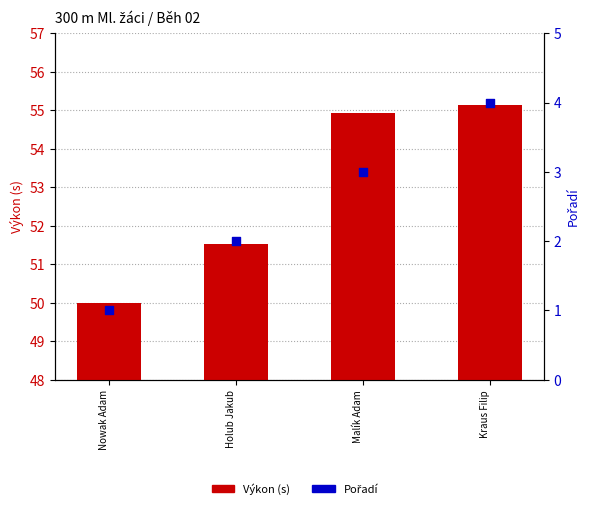

At how many categories does at least one series exceed 11?

4